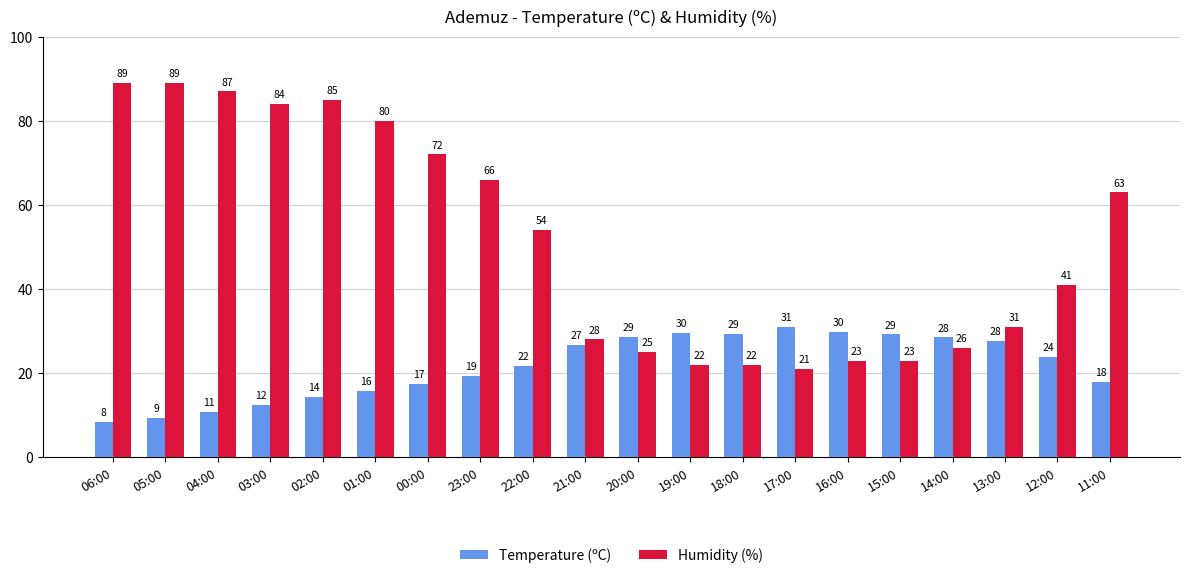

Are the bars horizontal?

No